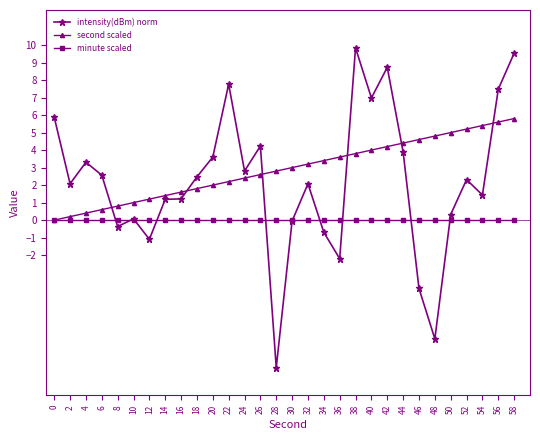

List the labels in order of second scaled value, largest first.

58, 56, 54, 52, 50, 48, 46, 44, 42, 40, 38, 36, 34, 32, 30, 28, 26, 24, 22, 20, 18, 16, 14, 12, 10, 8, 6, 4, 2, 0